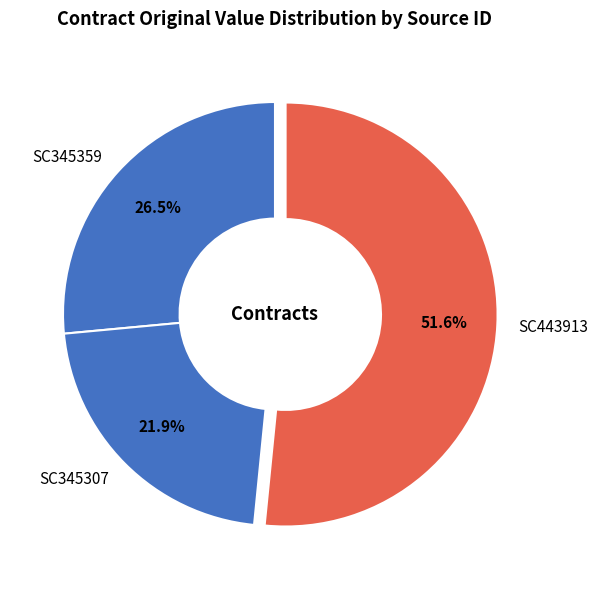

Rank the categories by value from highest to lowest.

SC443913, SC345359, SC345307